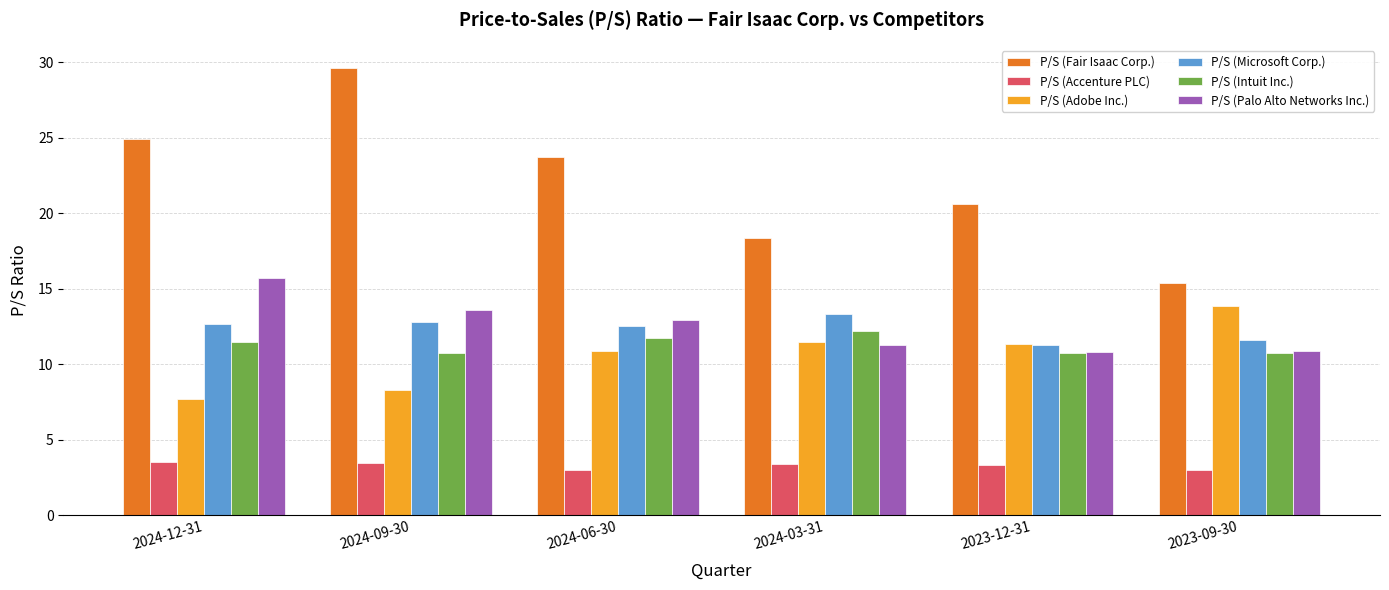

How many bars are there in total?

36